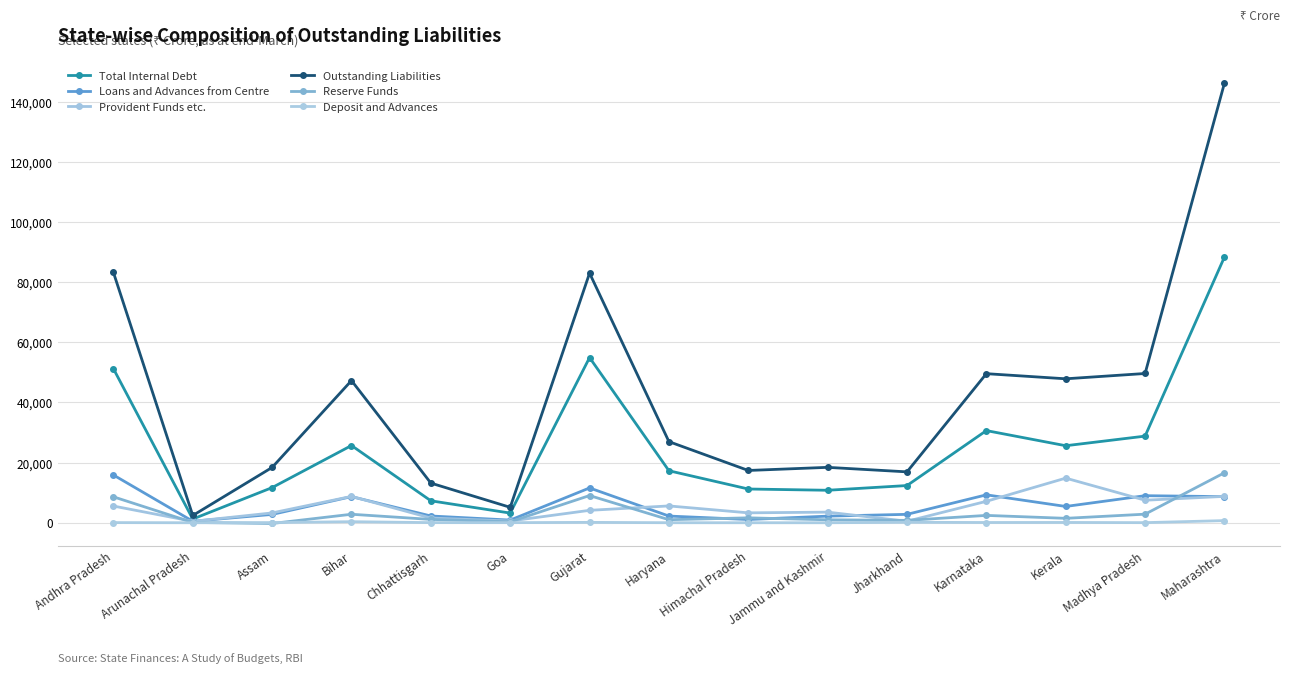

What is the sum of all Total Internal Debt values?

380469